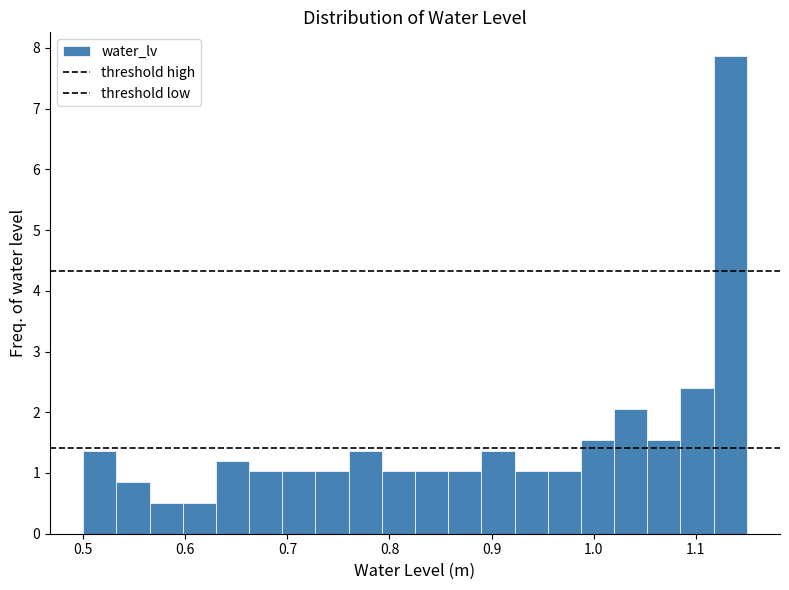

Read against the x-axis, roughly where is the centre of the tallest bar?

1.13